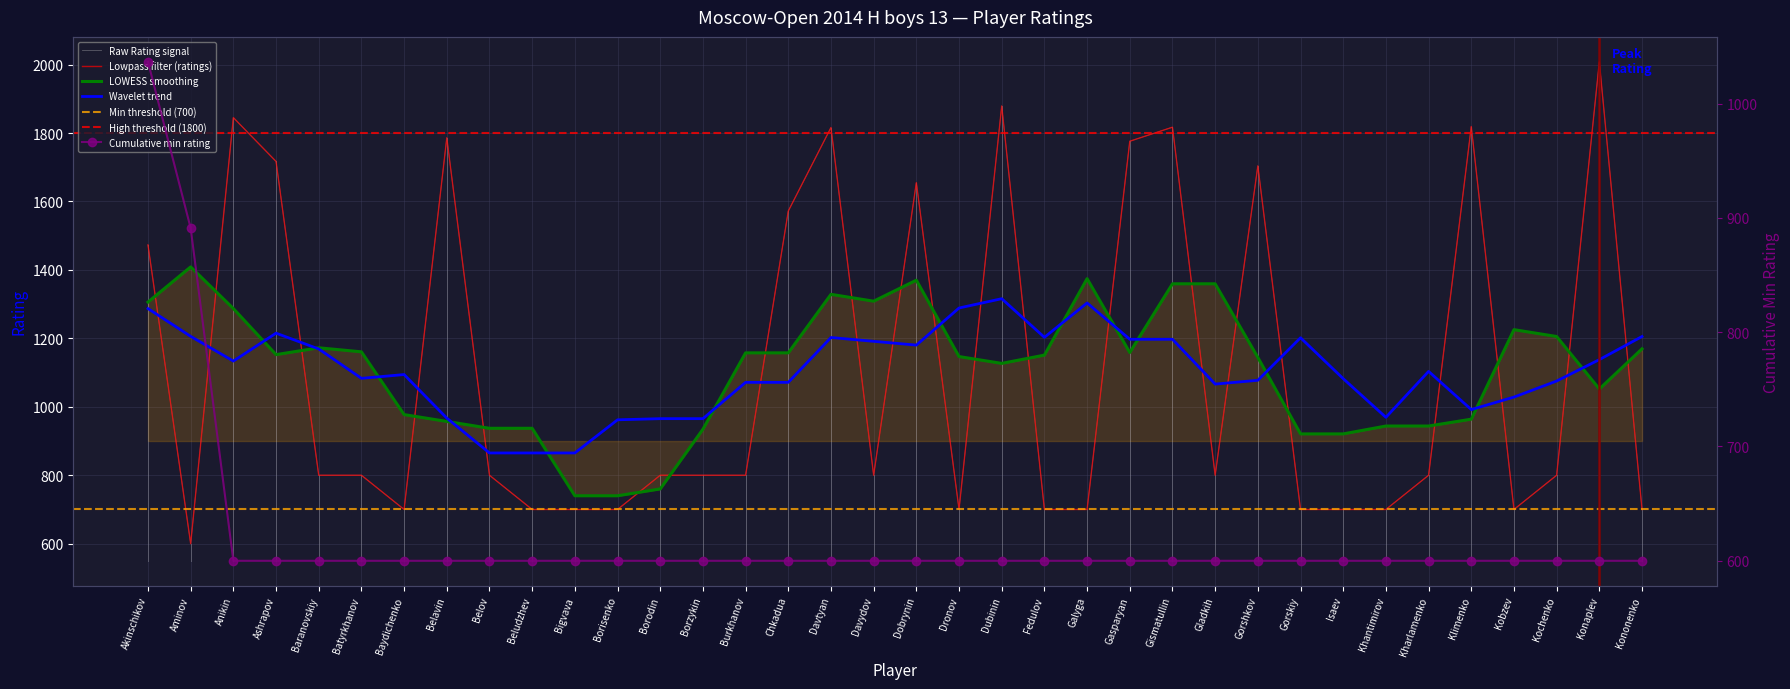

What is the label of the 12th point from the right?

Gismatullin